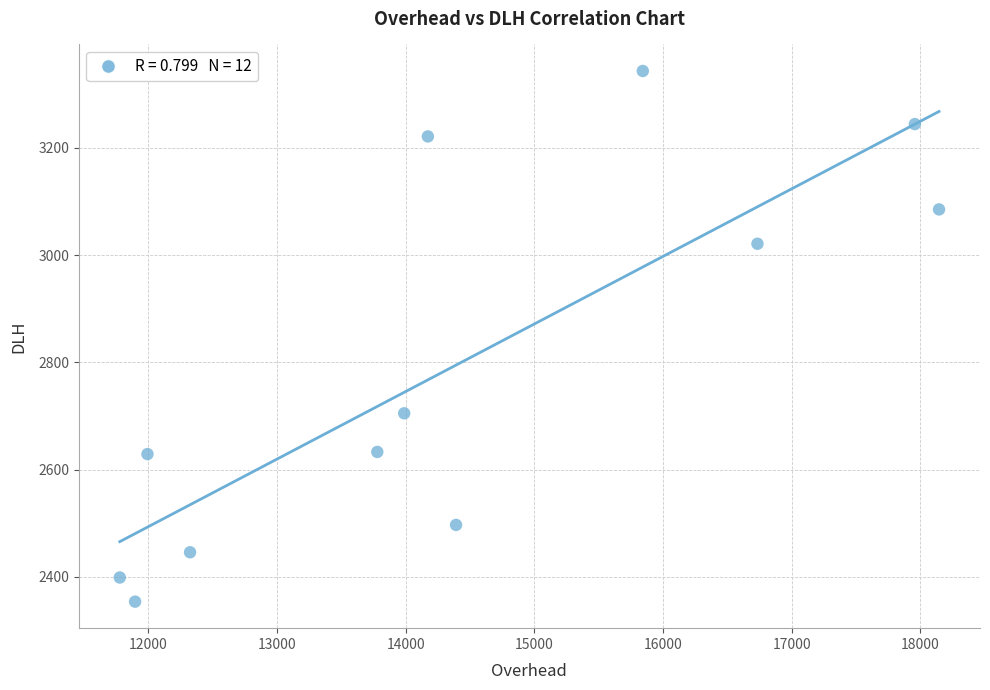

What Y value in the scatter plot is closest to 2848?

2705